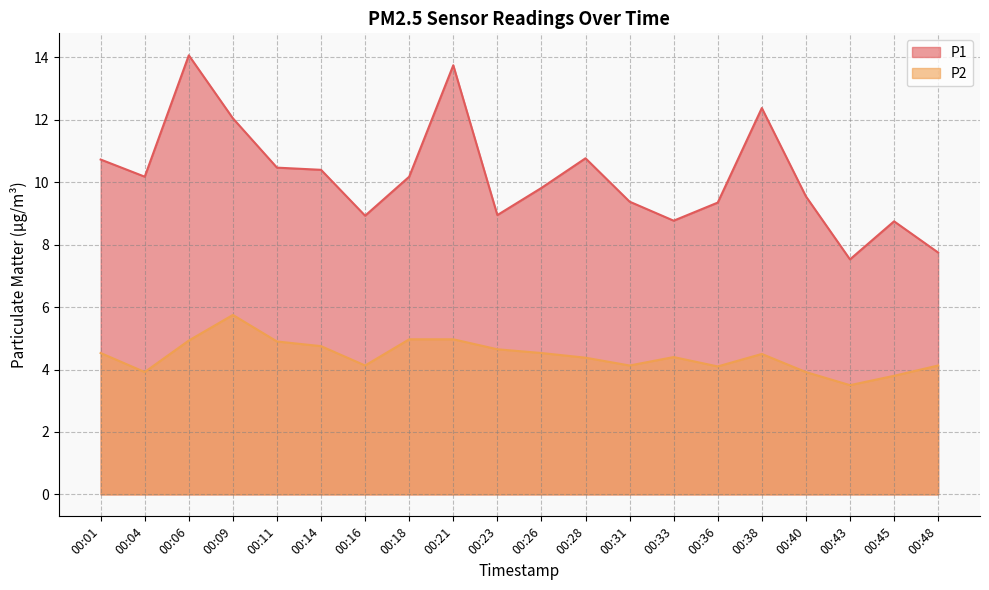

Which series has the largest total across all categories?

P1